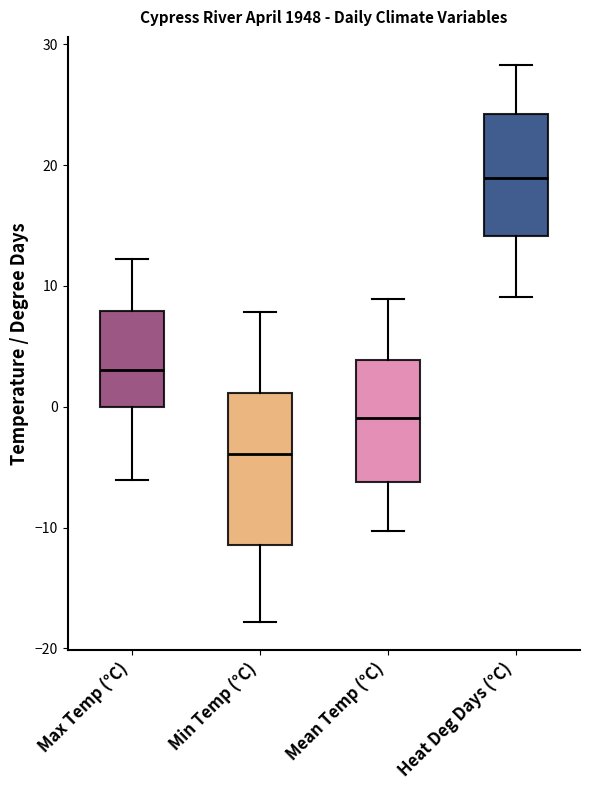

Reading left to right, transcribe this box plot: for each box, give where its median line is, the range the box spans, and where its two whiskers end, as read against the y-axis. The values are not printed on the chart, so give them approximately, as read against the axis.

Max Temp (°C): median 3, box 0 to 8, whiskers -6 to 12
Min Temp (°C): median -4, box -11 to 1, whiskers -18 to 8
Mean Temp (°C): median -1, box -6 to 4, whiskers -10 to 9
Heat Deg Days (°C): median 19, box 14 to 24, whiskers 9 to 28